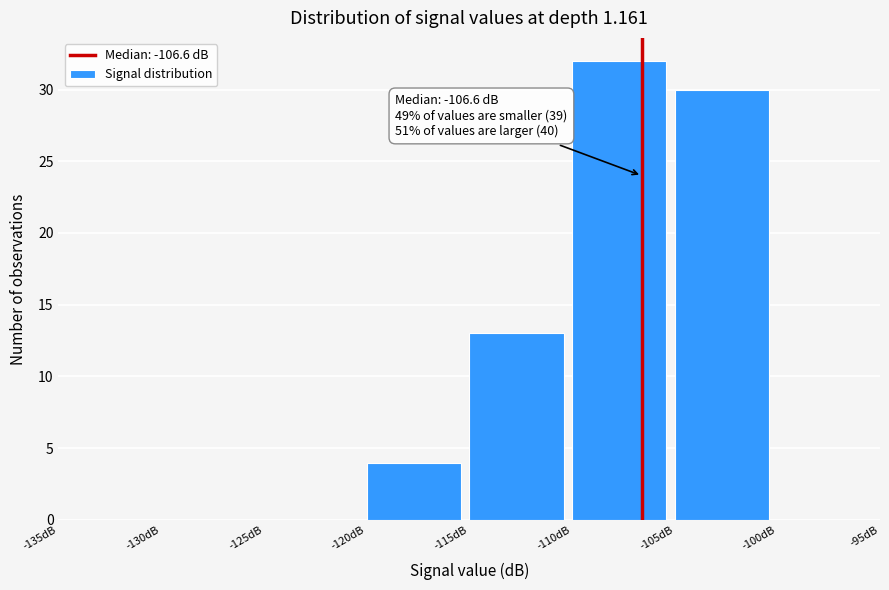

Over which range of the x-axis is the bar tallest?

-110 to -105